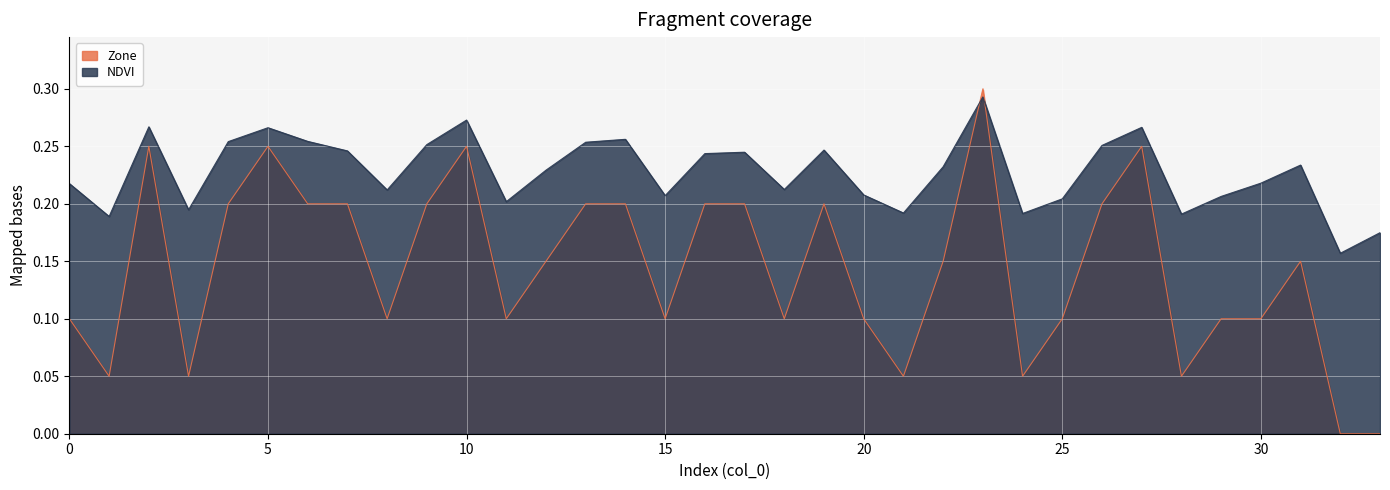

True or false: Zone has more than 1 interior local peaks.

True